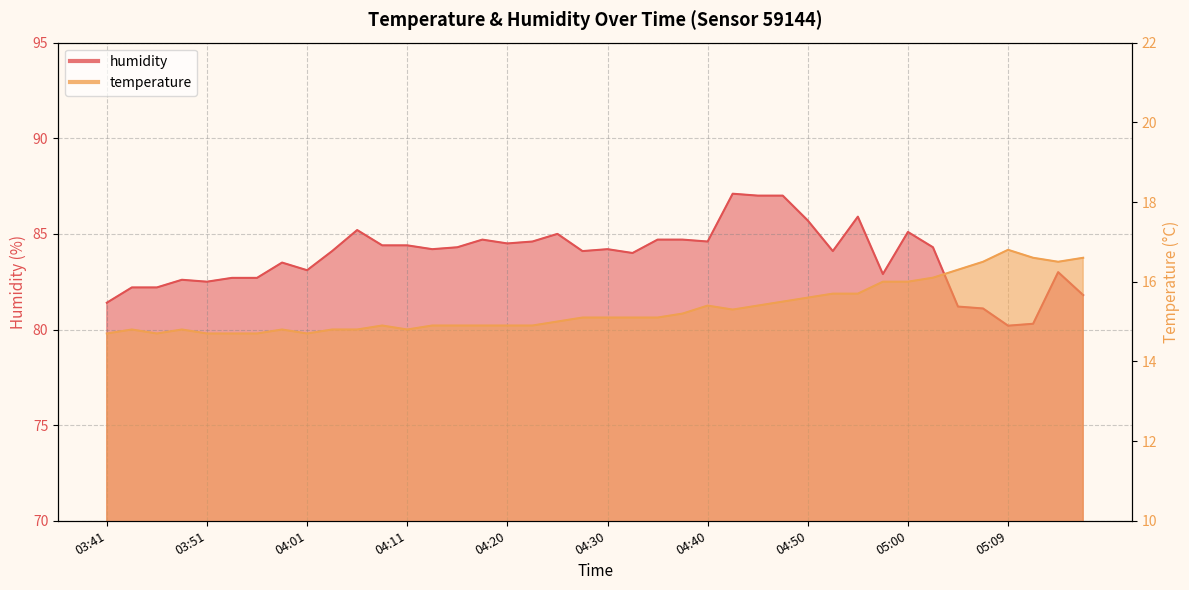

Where does the temperature series first go above 15?

04:28